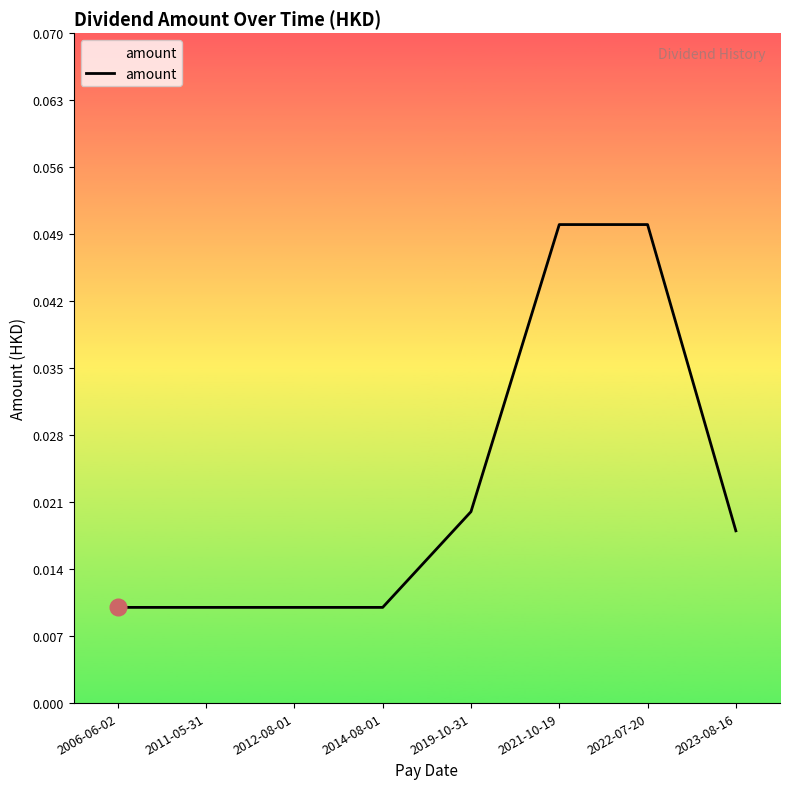

What is the sum of all values?

0.2